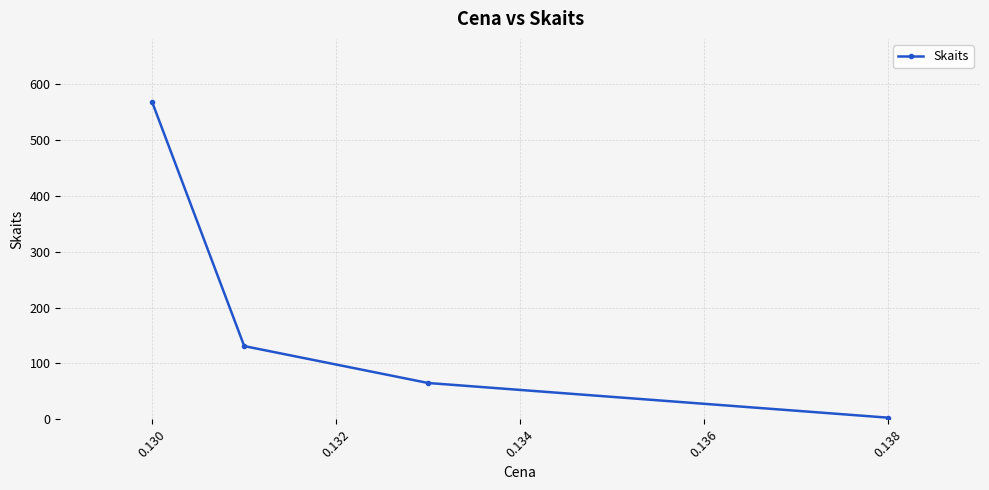

True or false: there are more than 2 points higher than both neighbors.

False